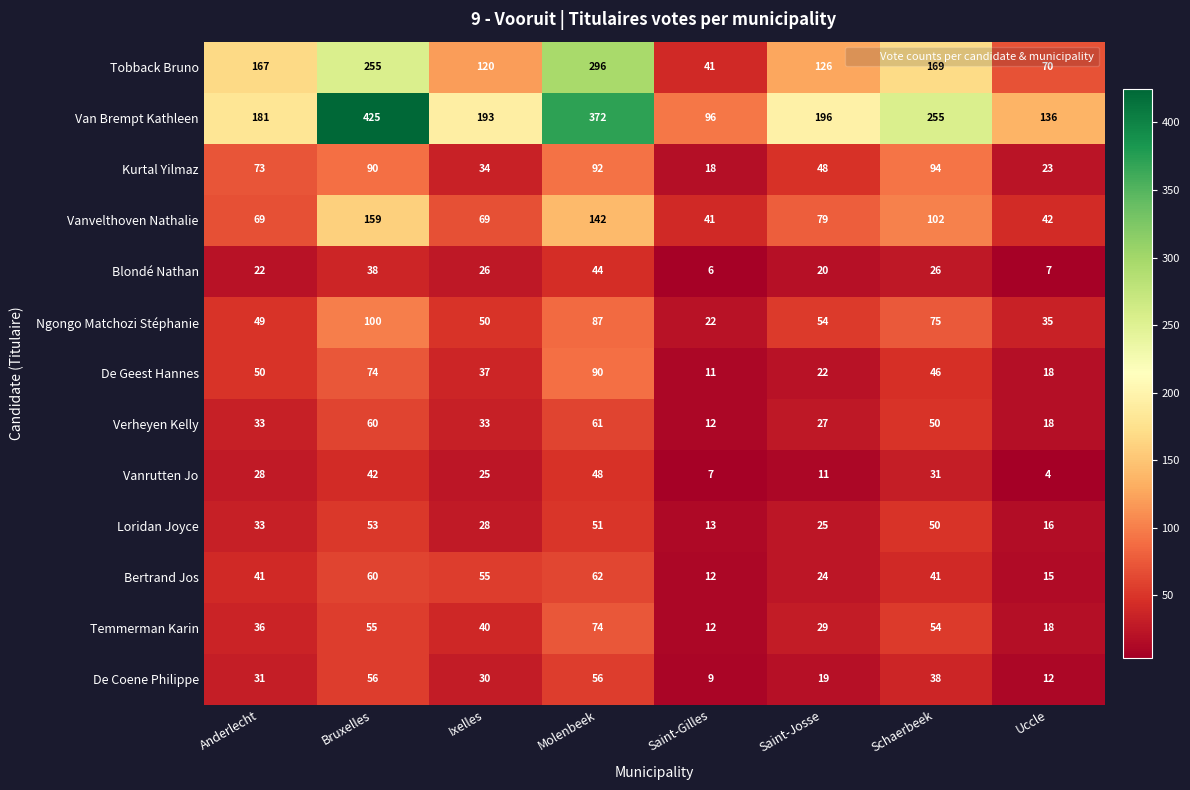

What is the difference between the highest and lowest values at Anderlecht?

159